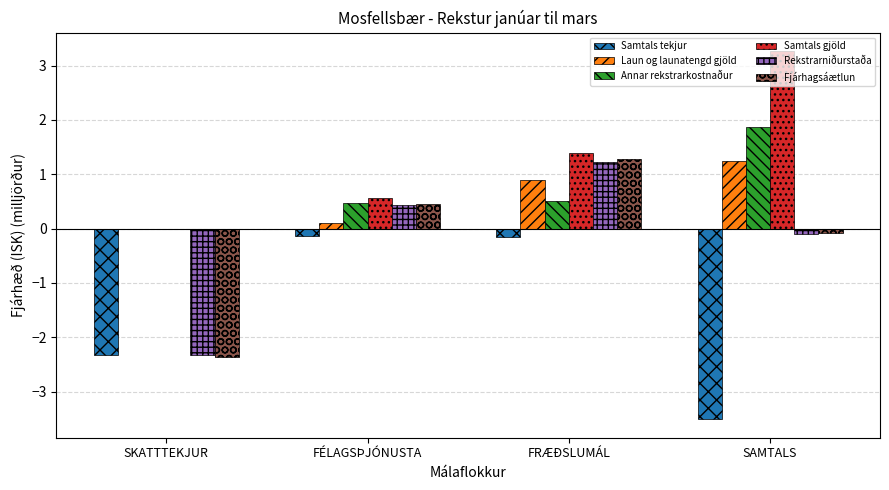

At which category is the sum across all series the highest?

FRÆÐSLUMÁL